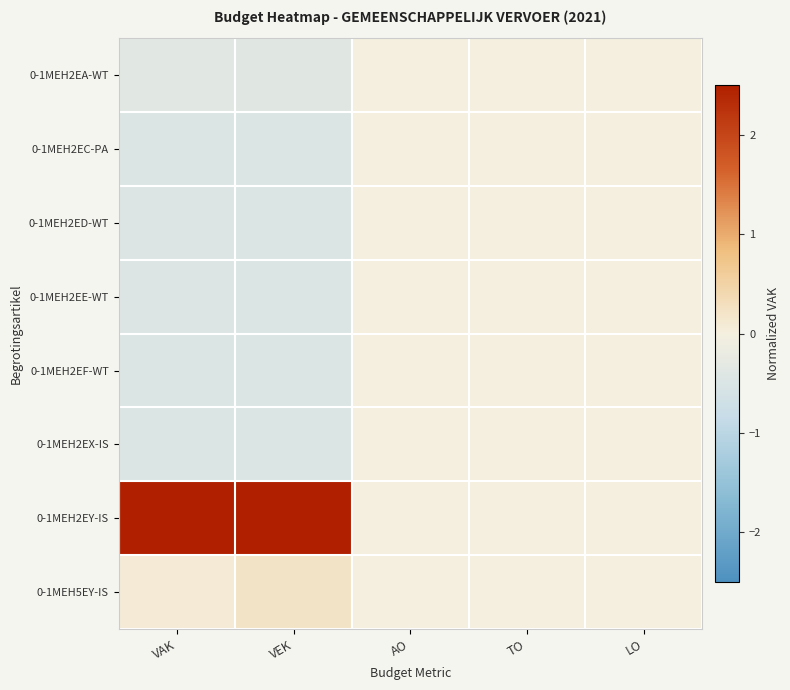

At which category is the sum across all series the highest?

VAK